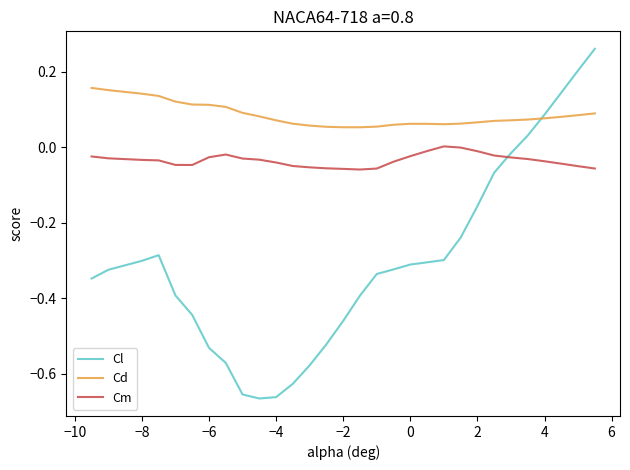

Which series ends up on top after the final intersection of Cm and Cl?

Cl